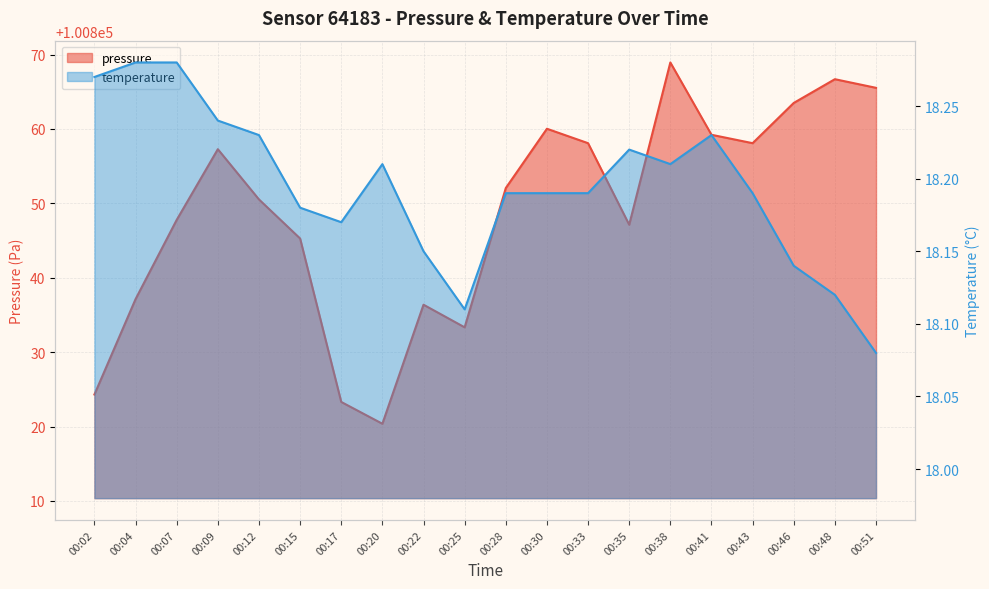

True or false: pressure and temperature cross at least once.

False